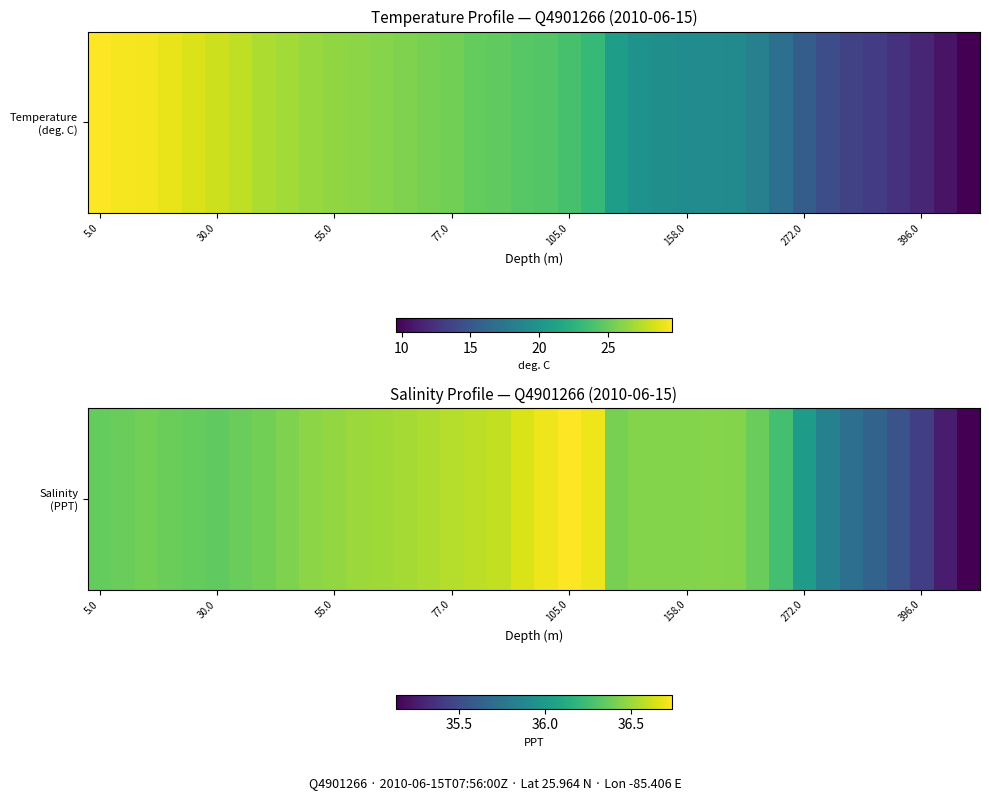

Reading right to left, transcribe all the data shown in this chart.

35.1	35.3	35.4	35.5	35.6	35.7	35.8	36.0	36.3	36.4	36.4	36.5	36.4	36.4	36.4	36.4	36.7	36.7	36.7	36.6	36.6	36.6	36.6	36.5	36.5	36.5	36.5	36.5	36.5	36.4	36.4	36.4	36.4	36.4	36.4	36.4	36.4	36.4